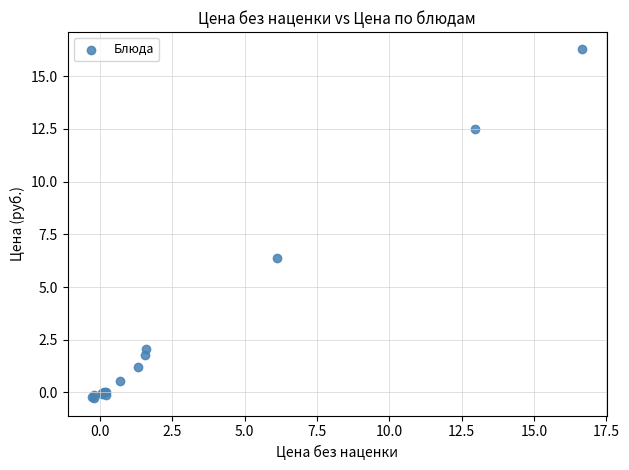

What Y value in the scatter plot is closest to 8?

6.4